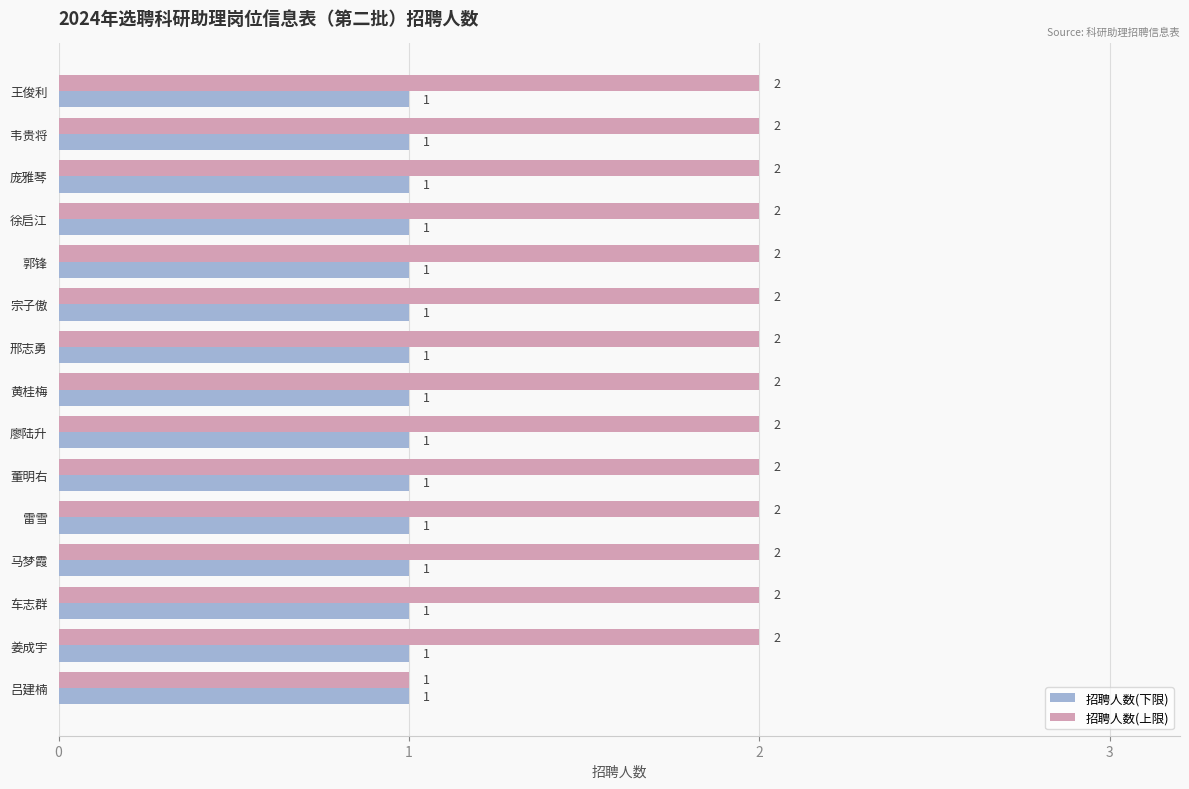

Rank the series by their average value, from lowest to highest.

招聘人数(下限), 招聘人数(上限)